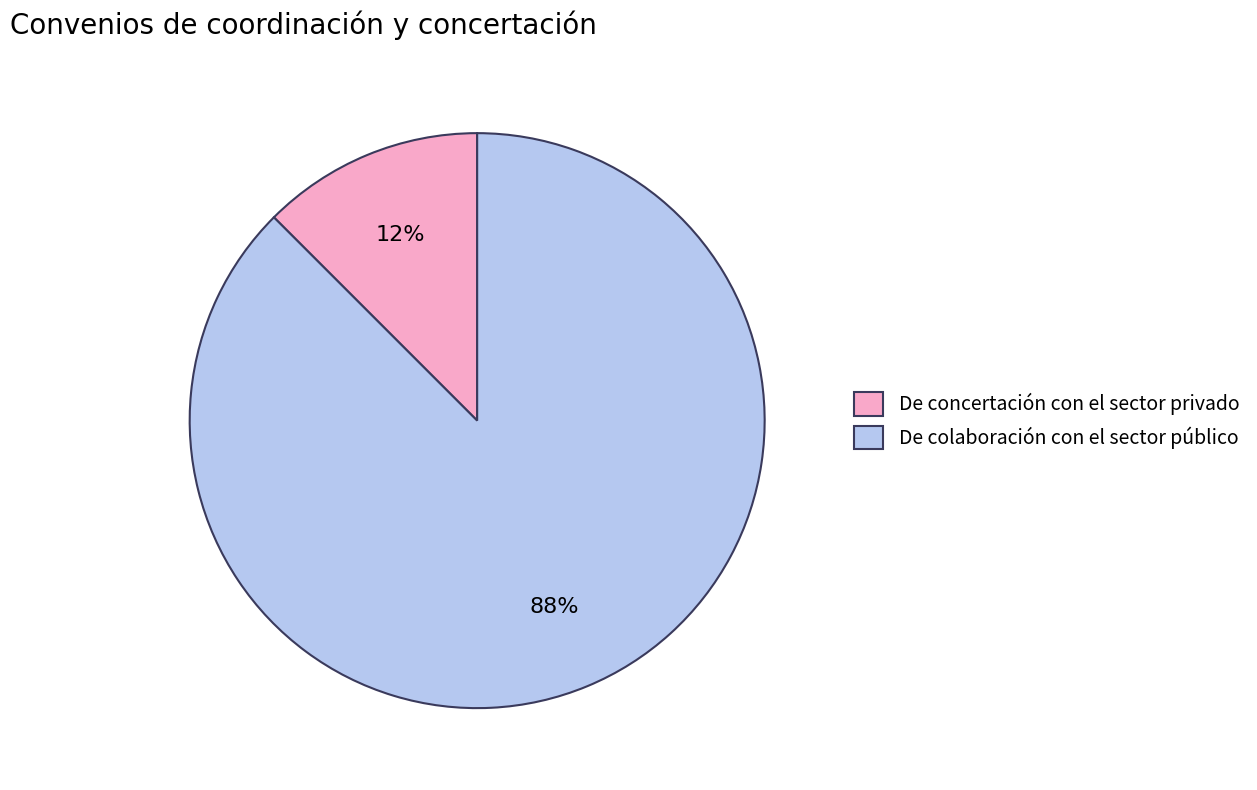

Combined, do De concertación con el sector privado and De colaboración con el sector público account for over 50%?

Yes